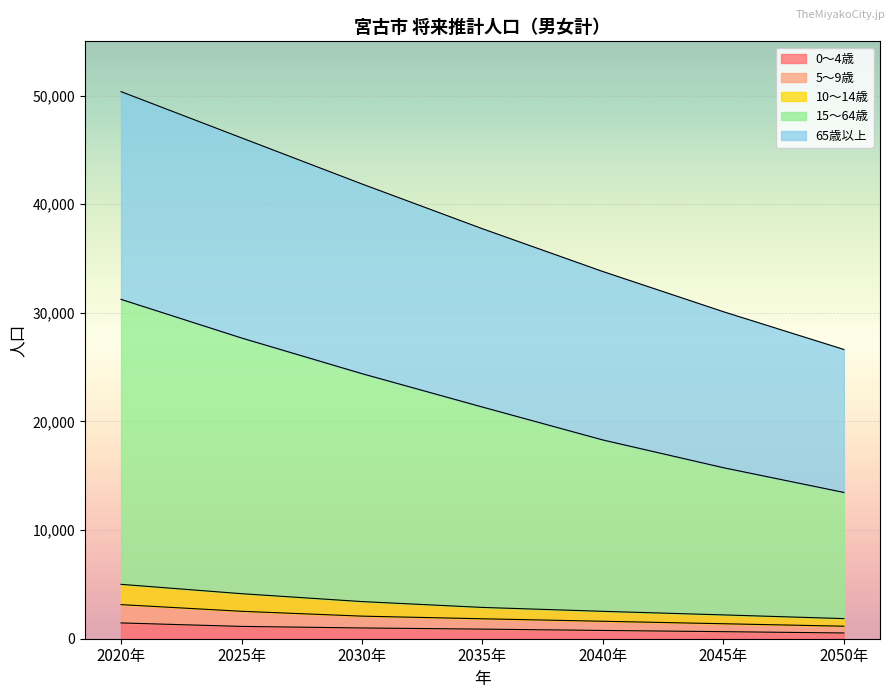

Which series has the largest range (max minus min)?

15～64歳